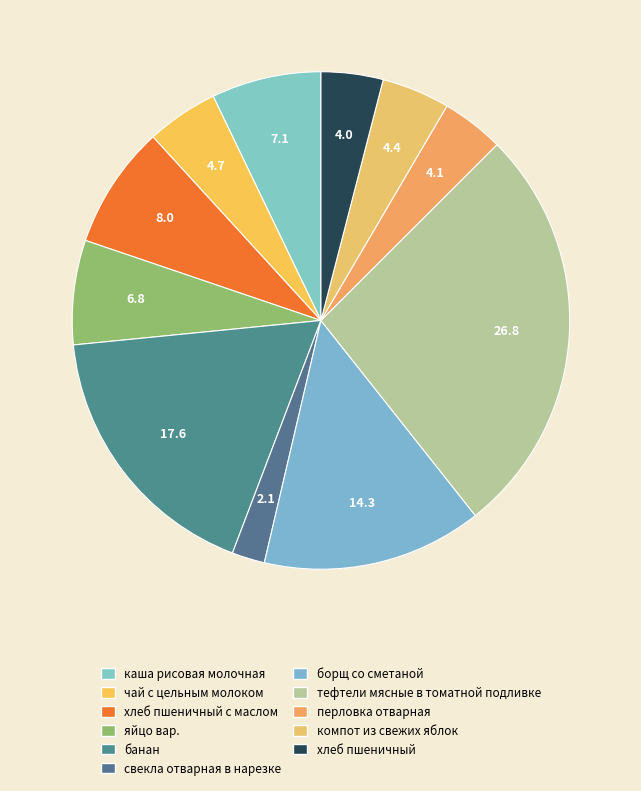

The компот из свежих яблок slice represents 4% of the pie. True or false?

True